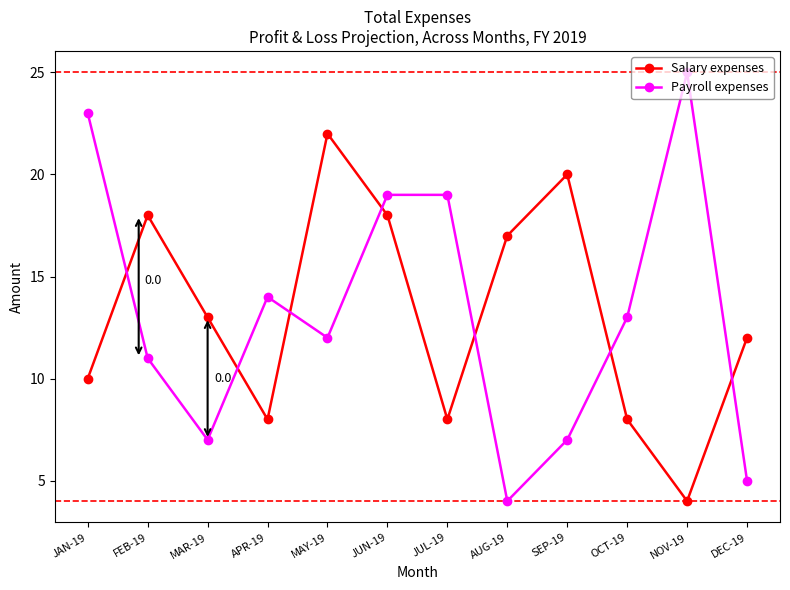

How many data points in Salary expenses are less than 13?

6